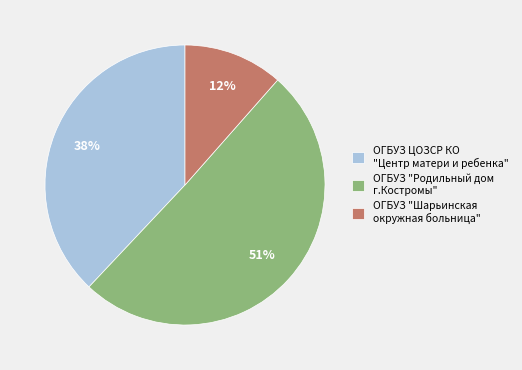

Which category accounts for the majority?

ОГБУЗ "Родильный дом г.Костромы"